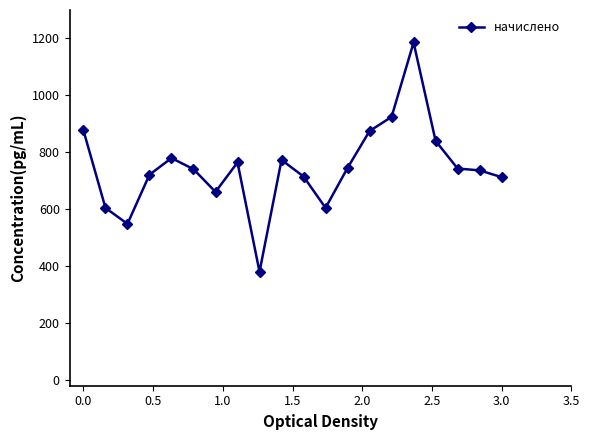

What is the greatest value displayed?

1185.8